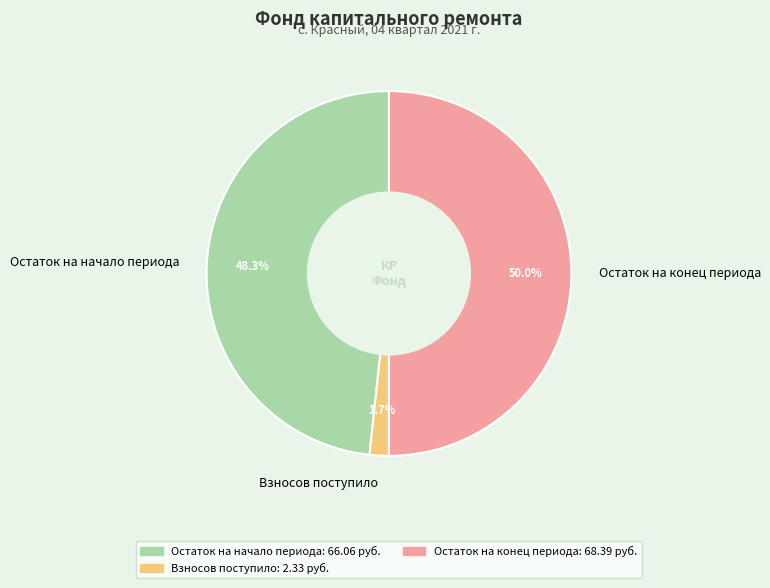

How many slices are in this pie chart?

3